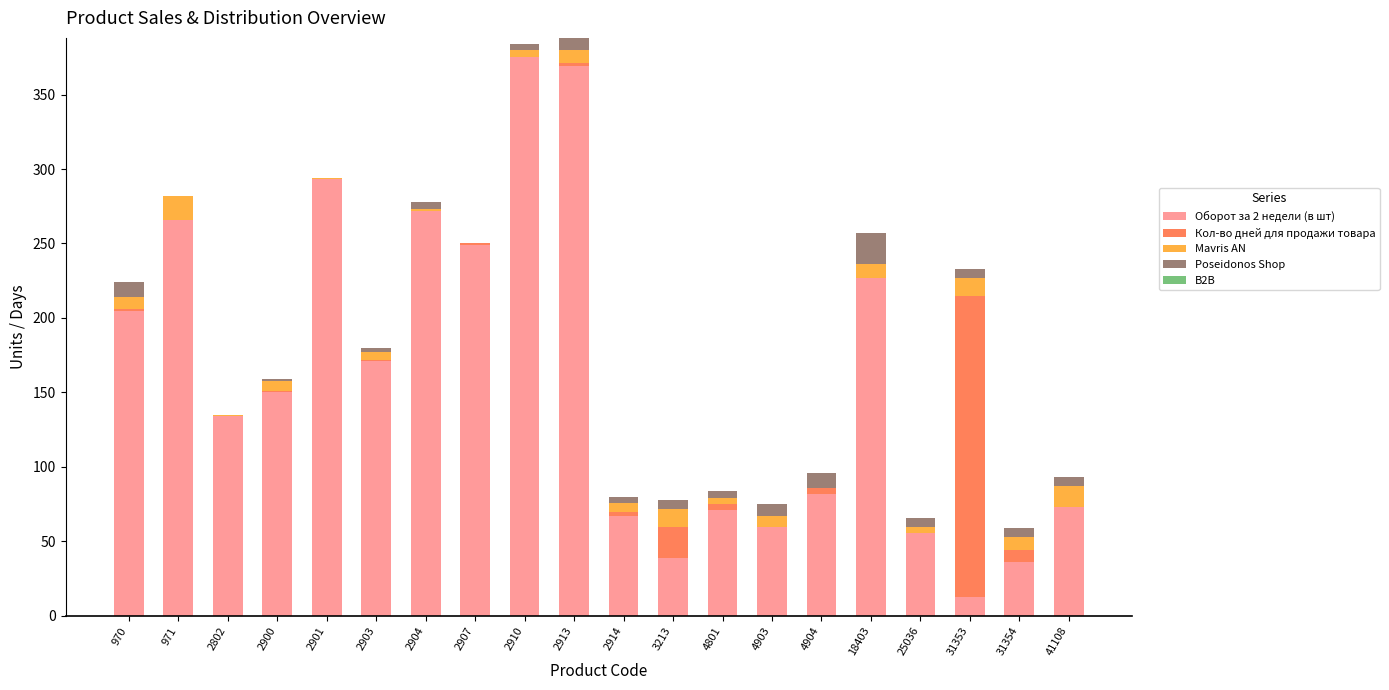

What is the total value across all series at 971?

282